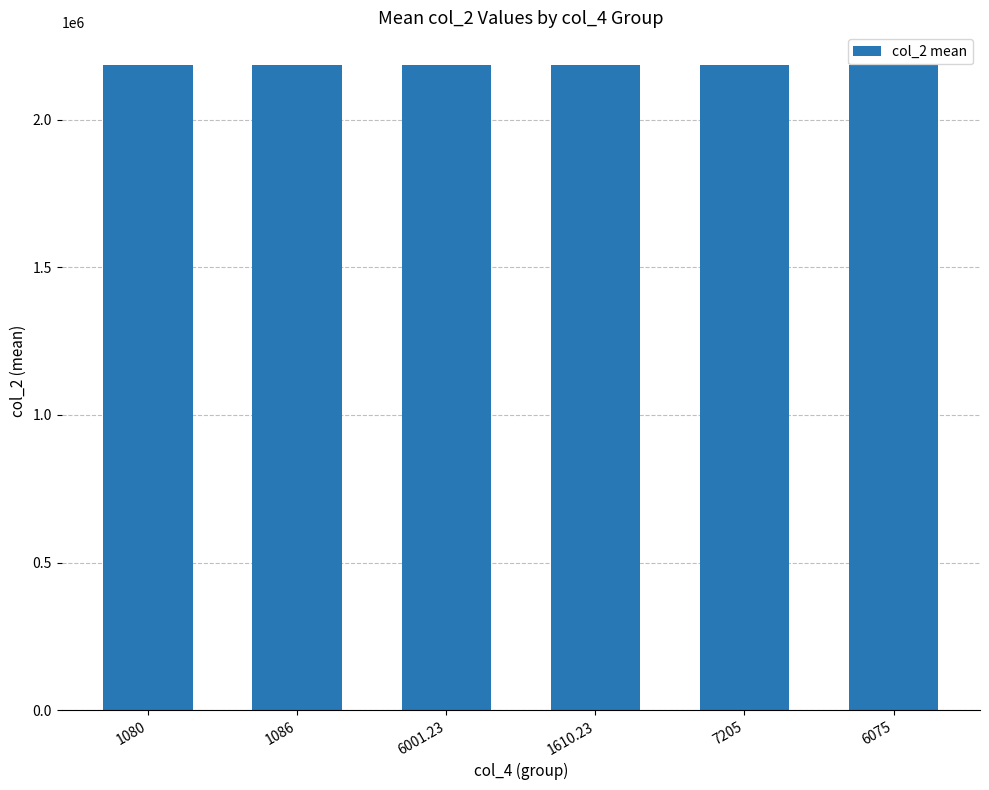

What is the value of the 1st bar from the left?

2185184.2